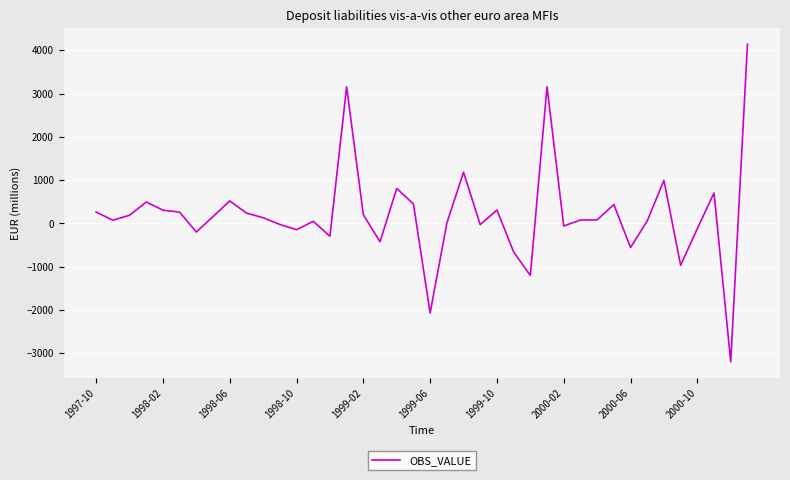

Count the number of data series in this chart.

1